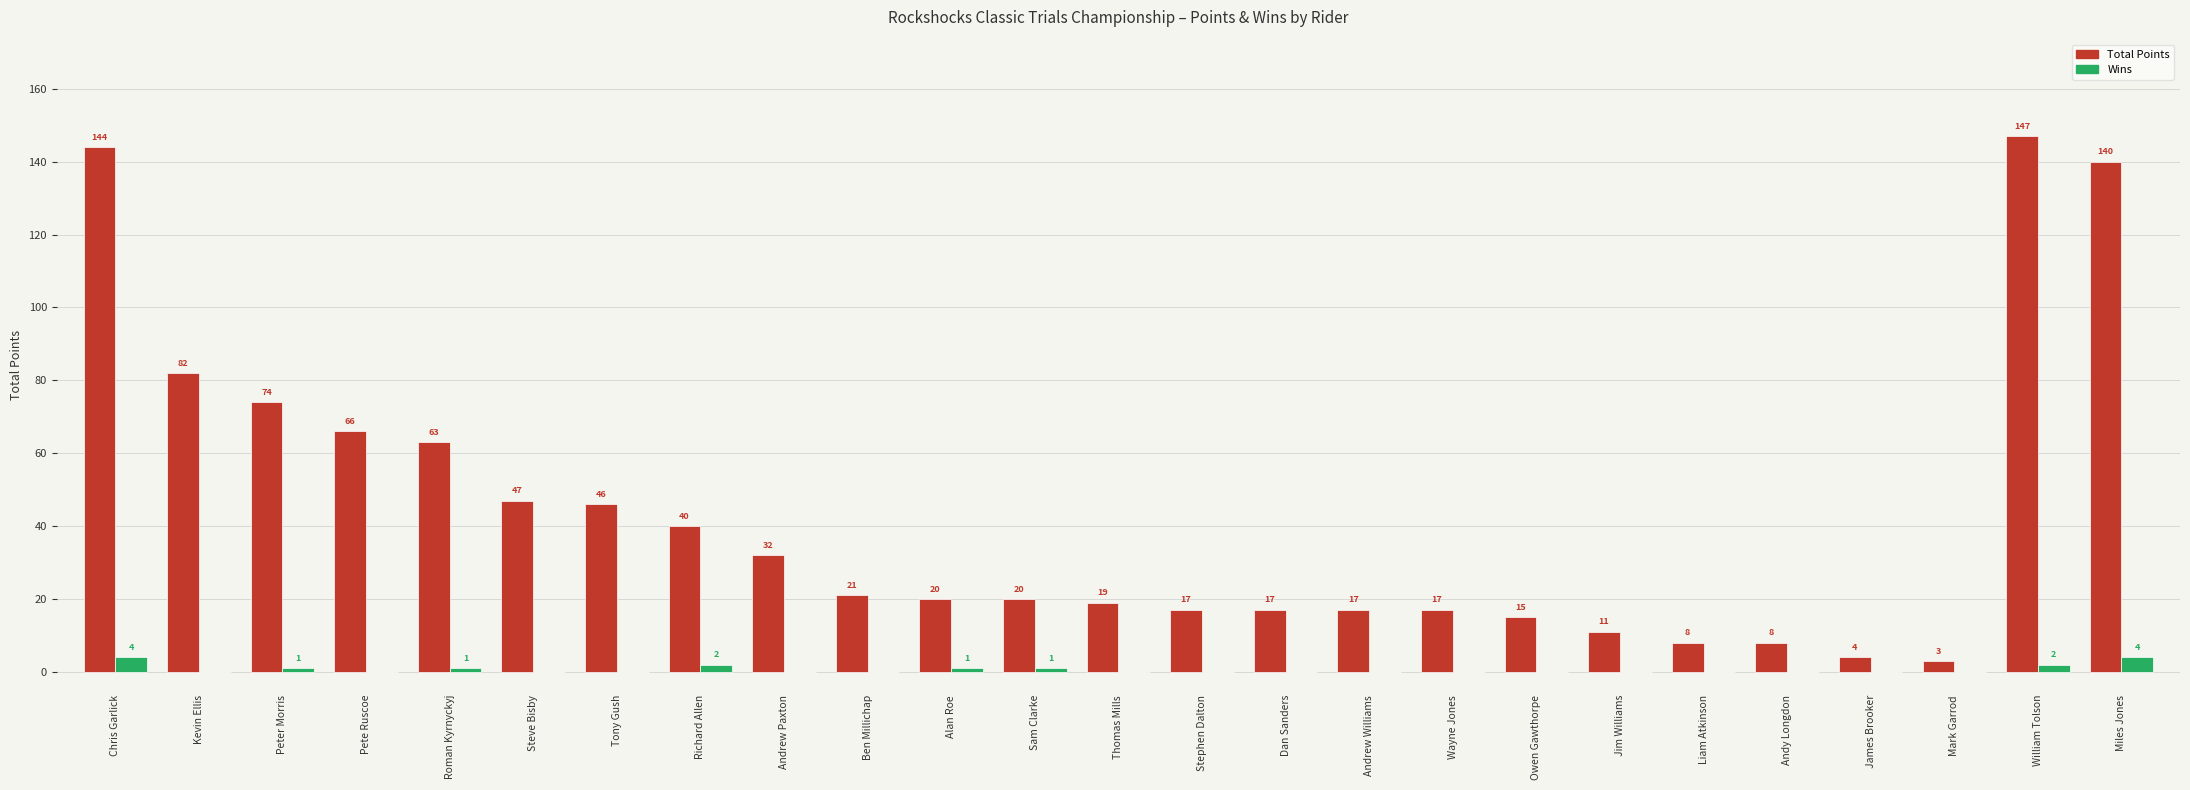

Read the Wins value at Richard Allen.

2